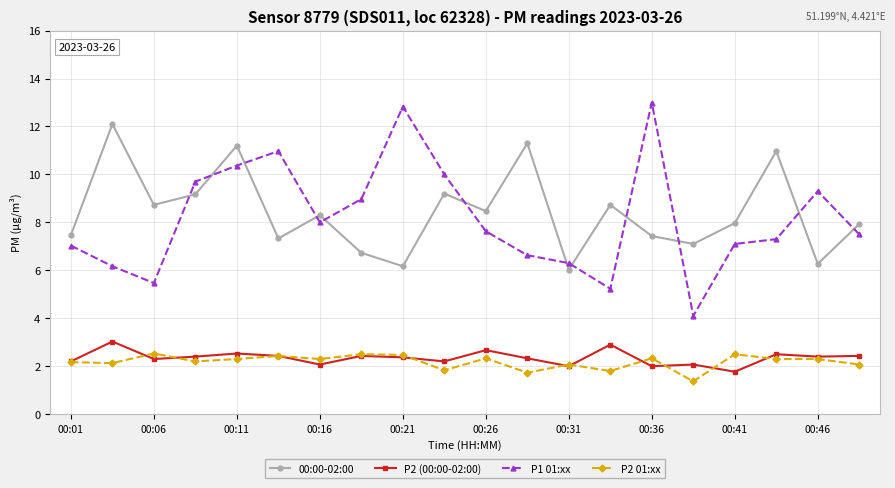

What is the difference between the second highest and minimum values in the P1 01:xx series?

8.7